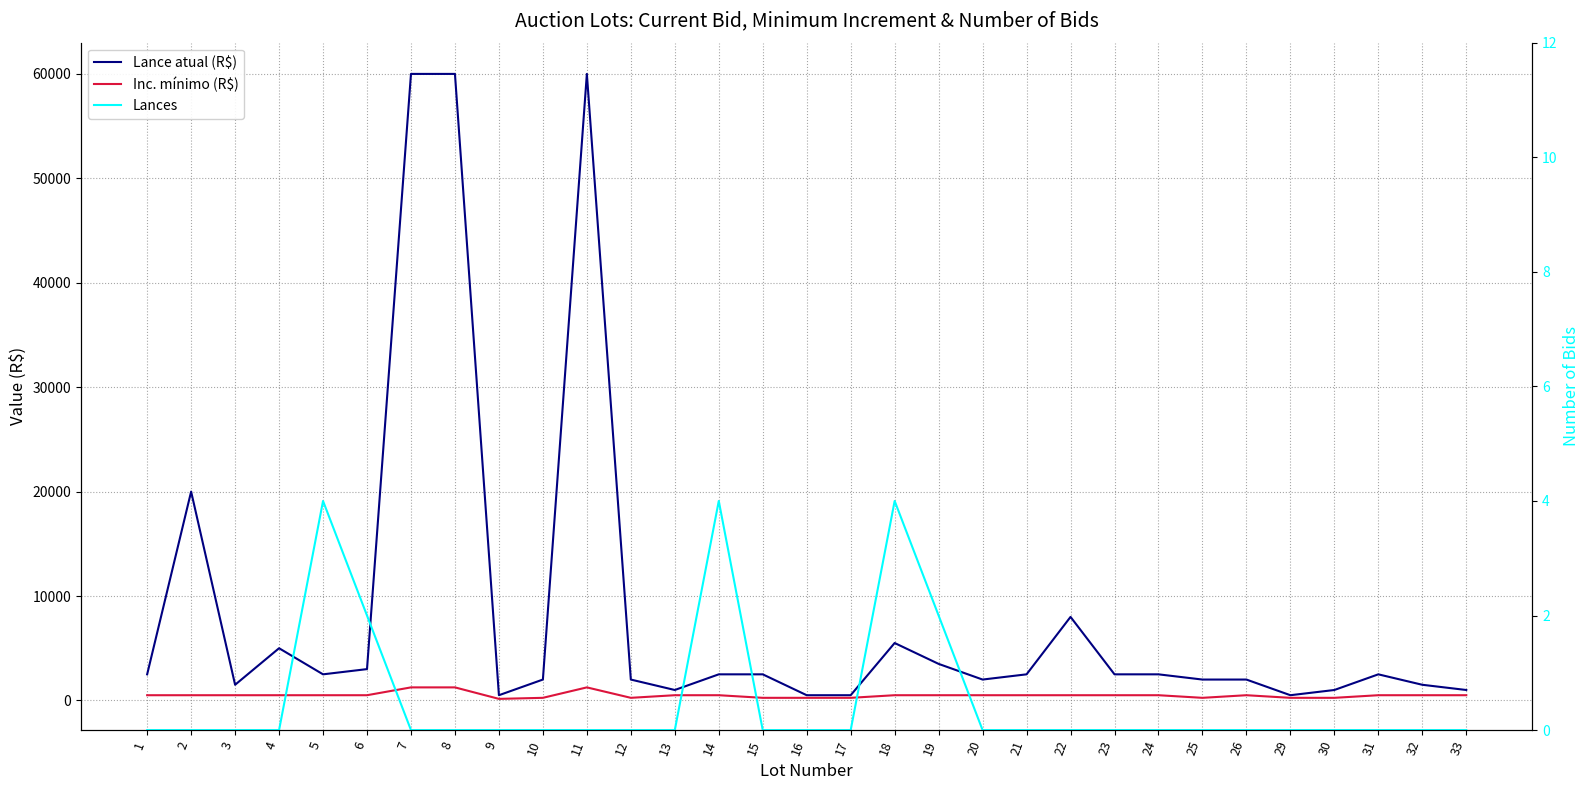

Reading left to right, what are all the values shown in this chart?

Lance atual (R$): 2500	20000	1500	5000	2500	3000	60000	60000	500	2000	60000	2000	1000	2500	2500	500	500	5500	3500	2000	2500	8000	2500	2500	2000	2000	500	1000	2500	1500	1000
Inc. mínimo (R$): 500	500	500	500	500	500	1250	1250	150	250	1250	250	500	500	250	250	250	500	500	500	500	500	500	500	250	500	250	250	500	500	500
Lances: 0	0	0	0	4	2	0	0	0	0	0	0	0	4	0	0	0	4	2	0	0	0	0	0	0	0	0	0	0	0	0